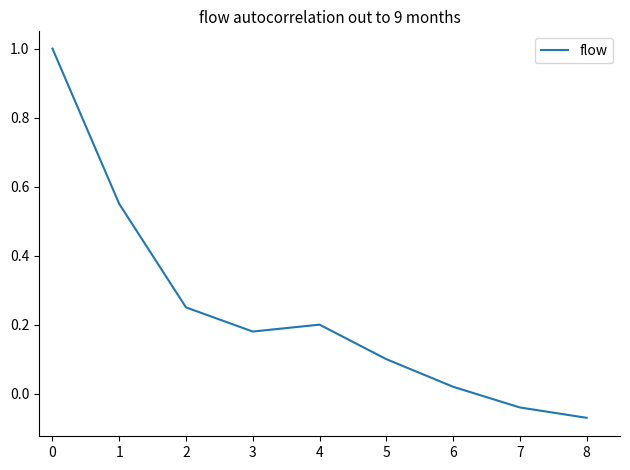

True or false: there are more than 0 points higher than both neighbors.

True